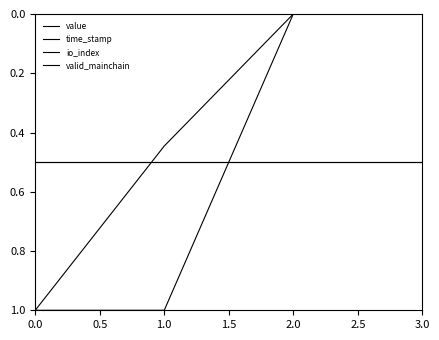

At which label is time_stamp closest to 0?

2.0